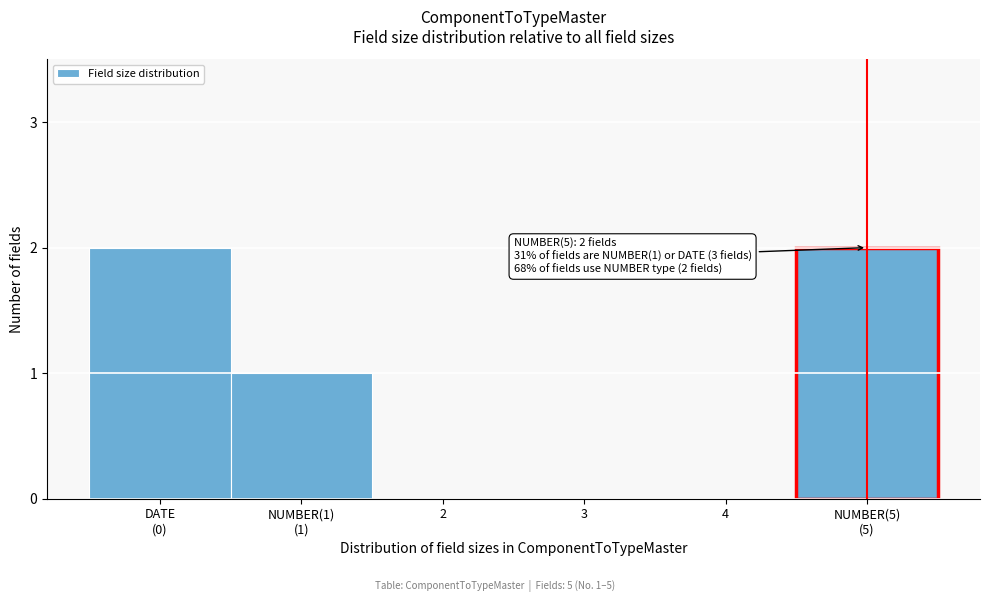

The value at 3 is 0. True or false?

True